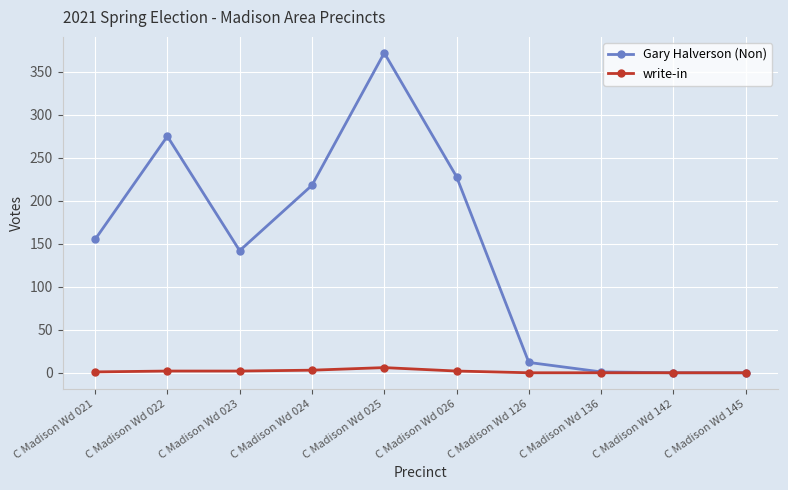

Where is the first local minimum for Gary Halverson (Non)?

C Madison Wd 023